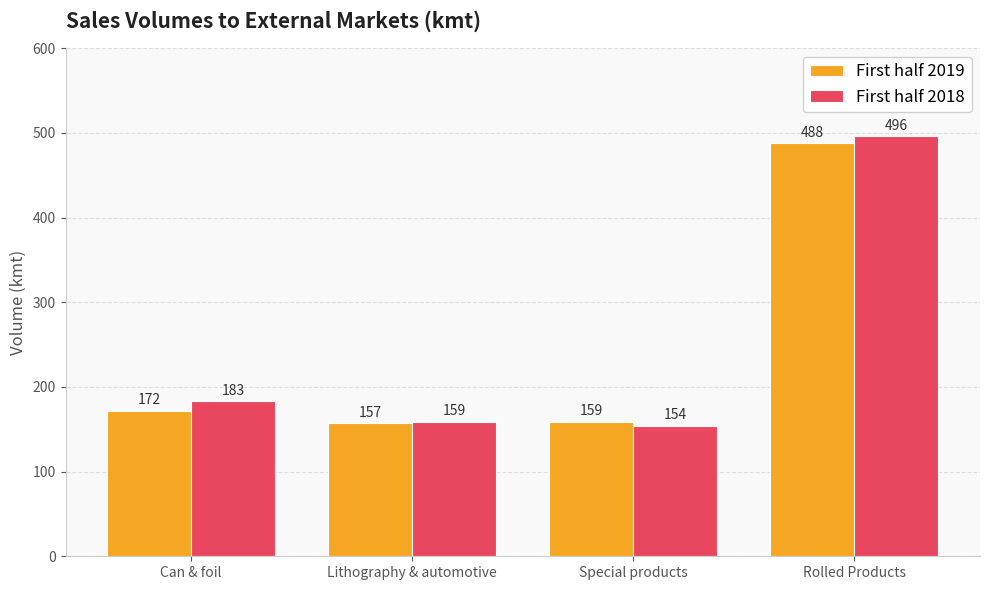

How many values in the First half 2019 series are below 172?

2